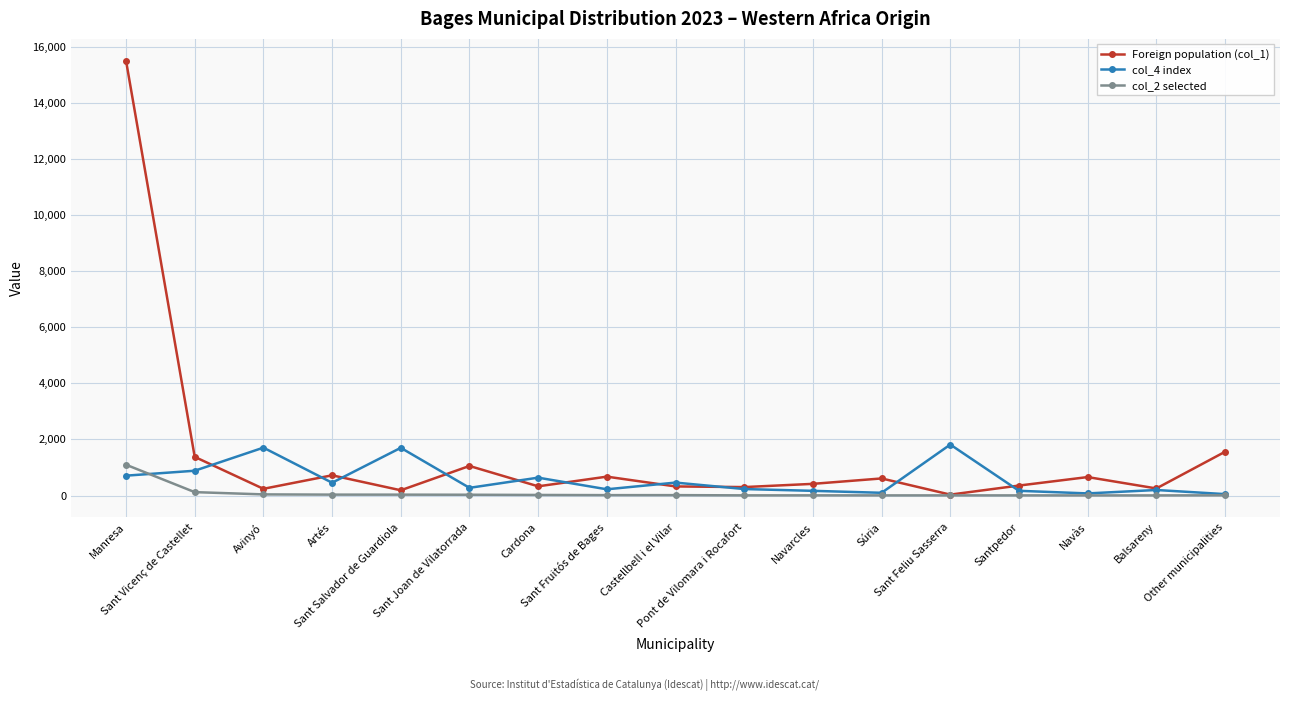

Which series has the widest spread of values?

Foreign population (col_1)